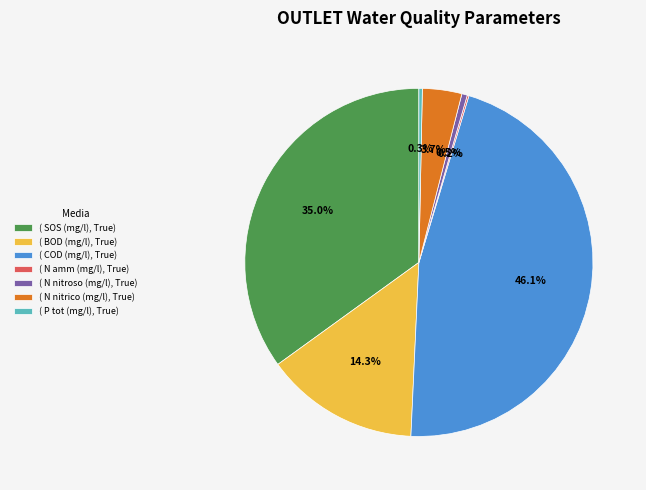

What is the ratio of the value at ( COD (mg/l), True) to the value at ( BOD (mg/l), True)?

3.2